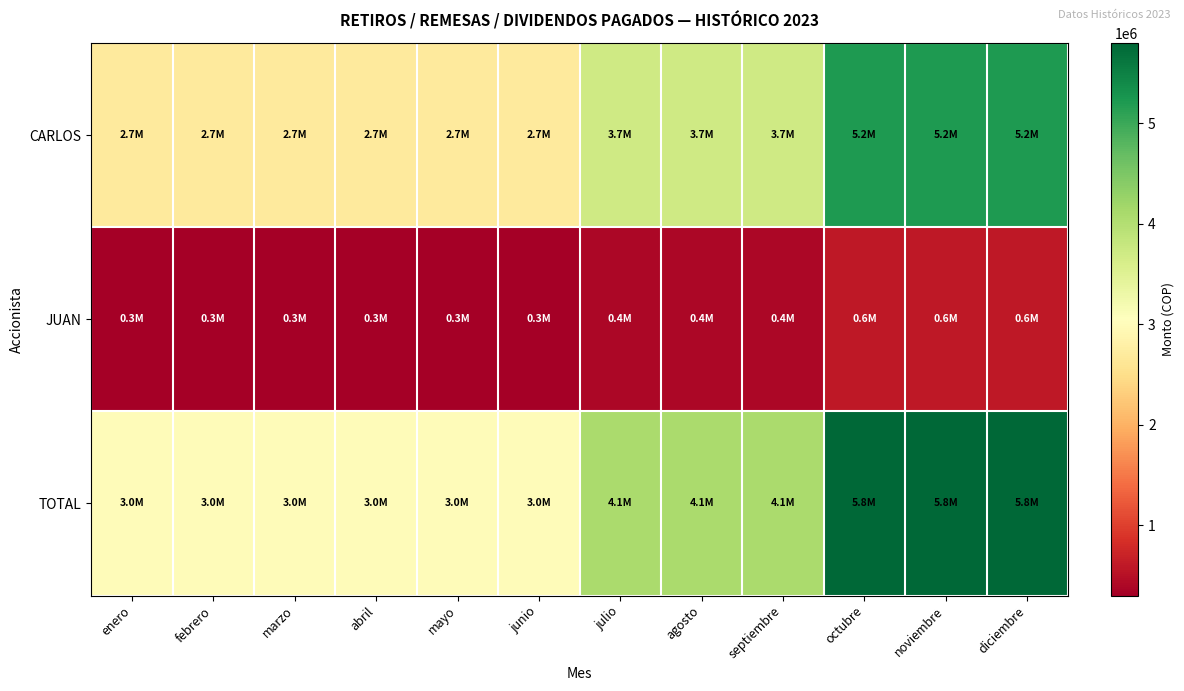

How many categories are shown in the chart?

12